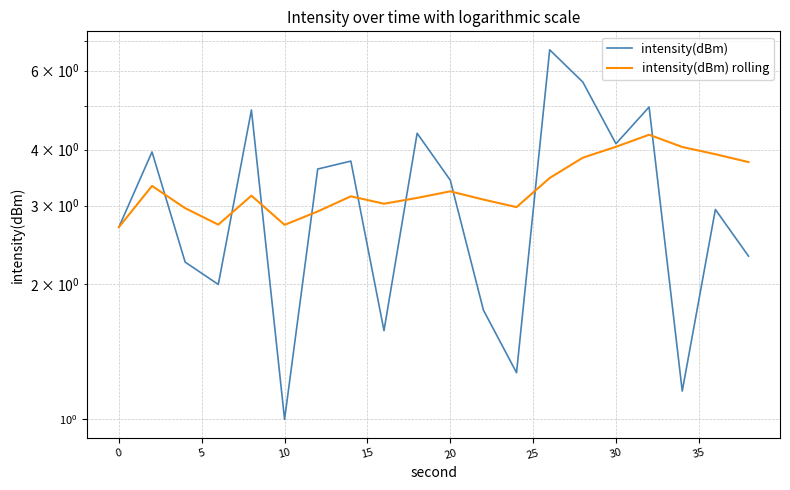

What are all the series names shown in the legend?

intensity(dBm), intensity(dBm) rolling